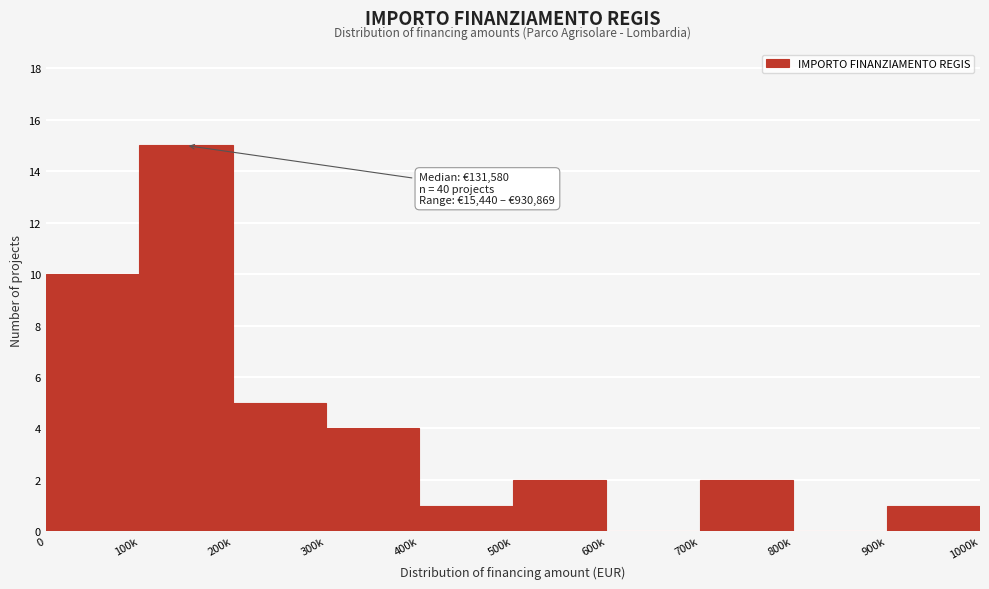

Reading right to left, extract all data points from this chart.

900k=1	800k=0	700k=2	600k=0	500k=2	400k=1	300k=4	200k=5	100k=15	0=10